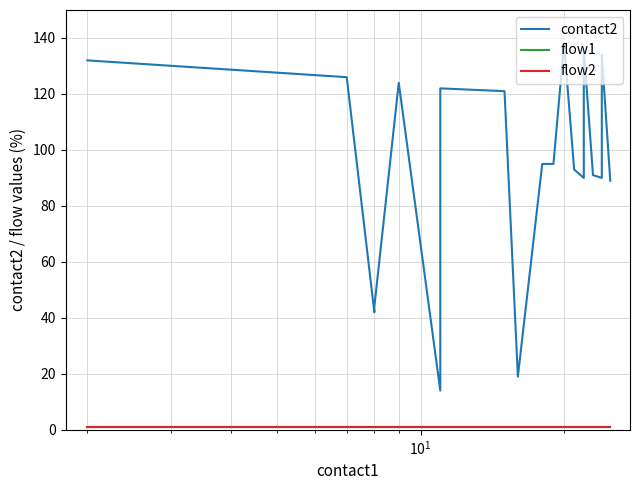

How many distinct data groups are displayed?

3